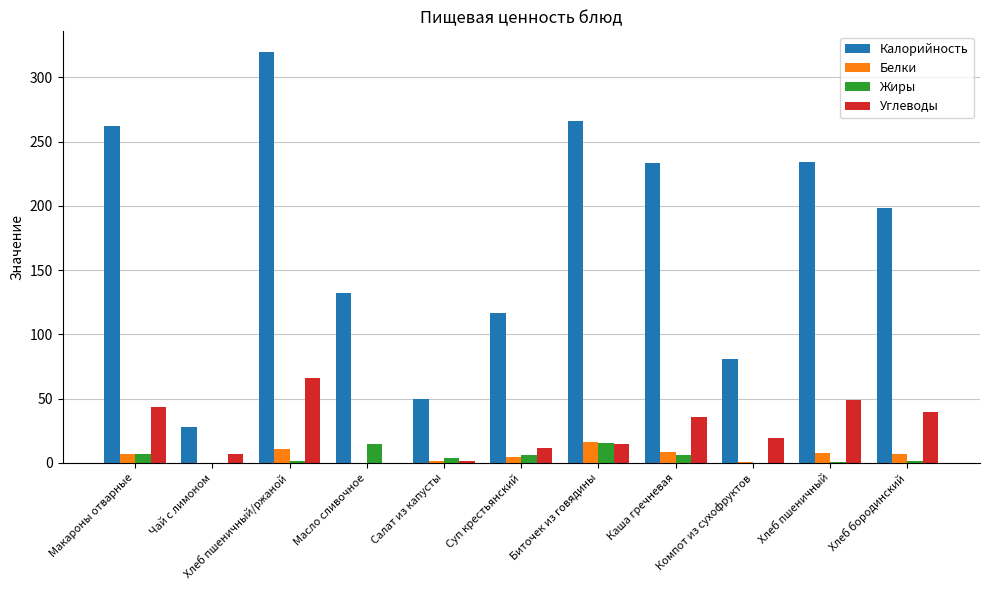

What is the maximum value for Жиры?

15.7